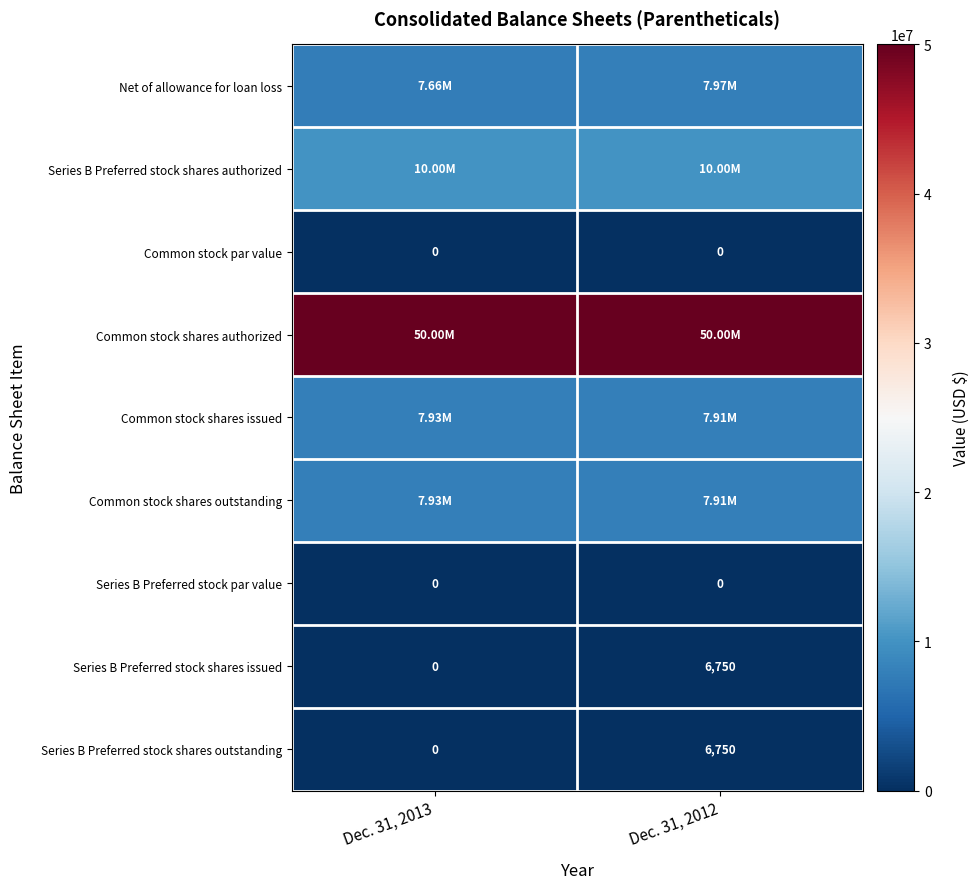

What is the sum of the row_3 values at Dec. 31, 2013 and Dec. 31, 2012?

100000000